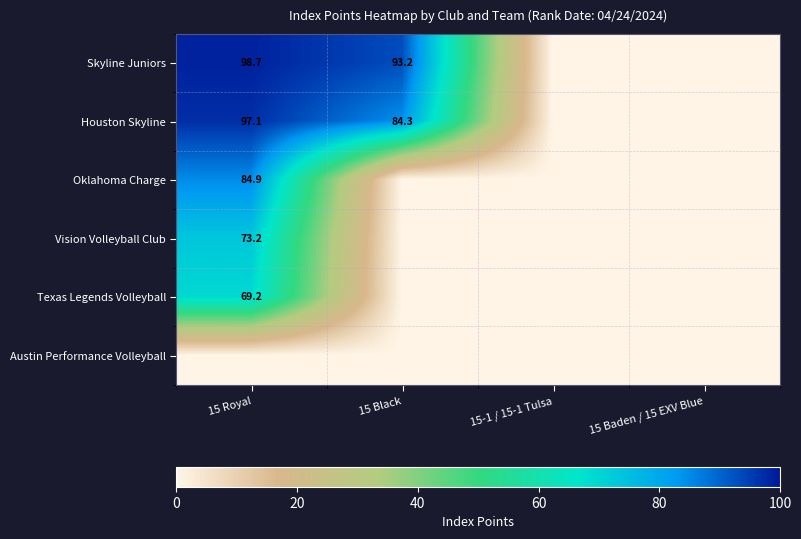

What is the spread (max minus min) of values at 15 Royal?

98.7